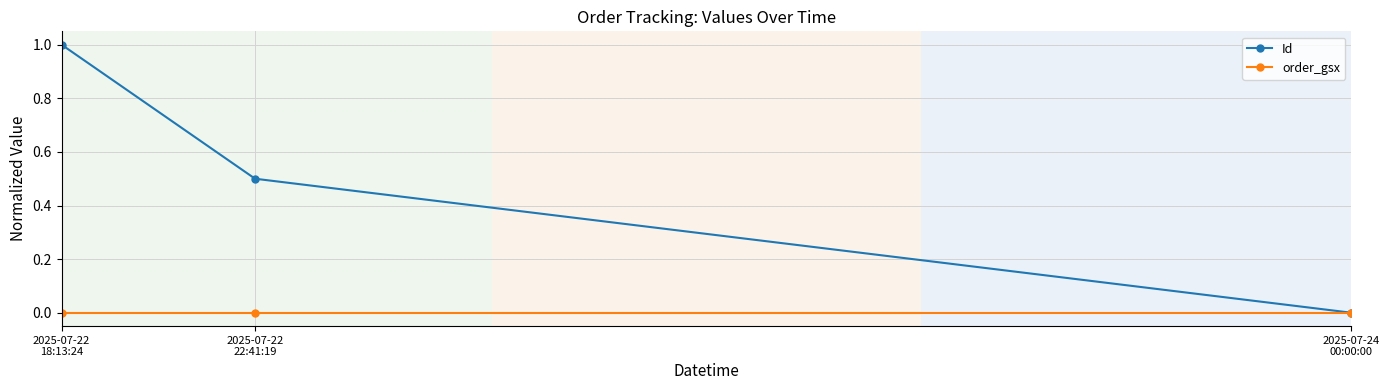

At which label is Id closest to 0?

2025-07-24
00:00:00